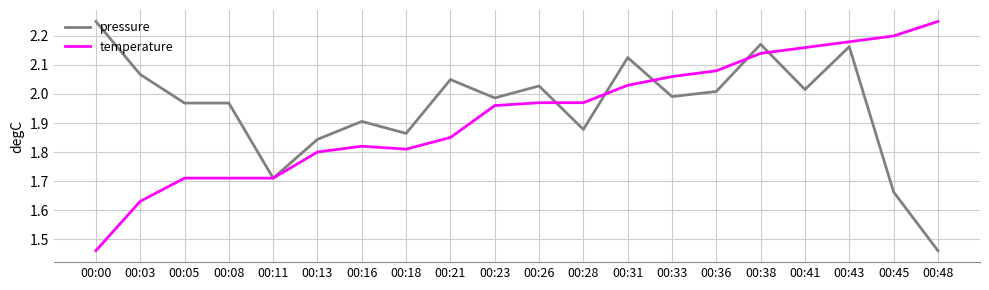

At which label does temperature reach its minimum?

00:00